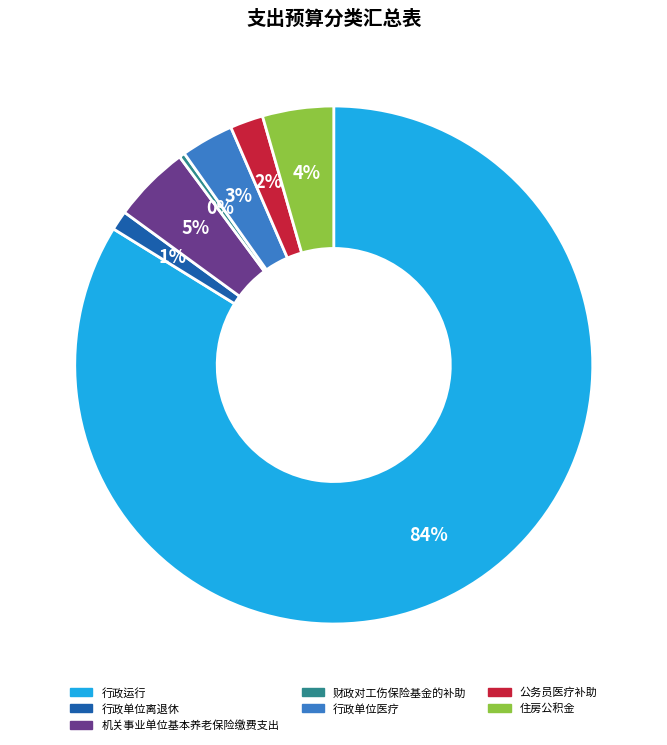

What is the ratio of the value at 住房公积金 to the value at 行政单位医疗?

1.3